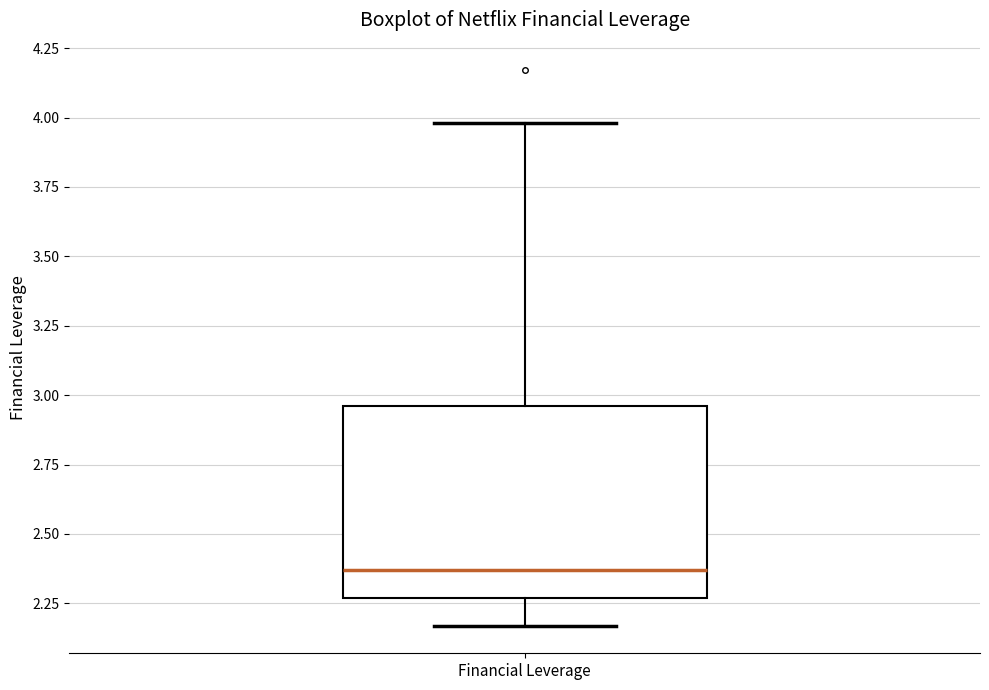

Transcribe this box plot: give where the median line is, the range the box spans, and where the two whiskers end, as read against the y-axis. The values are not printed on the chart, so give them approximately, as read against the axis.

median 2.35, box 2.25 to 2.95, whiskers 2.15 to 4.00